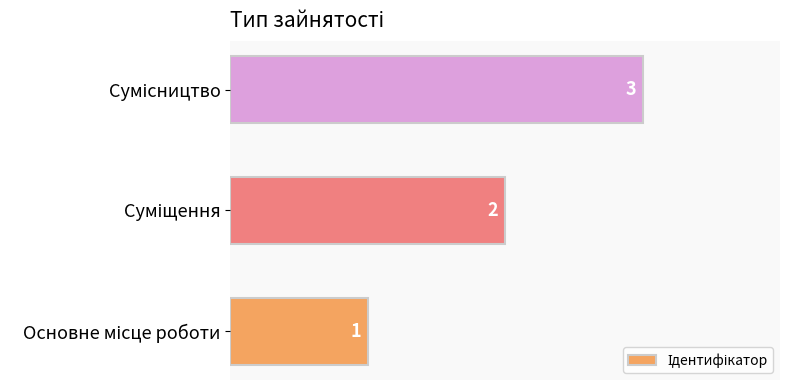

Does the chart contain stacked bars?

No